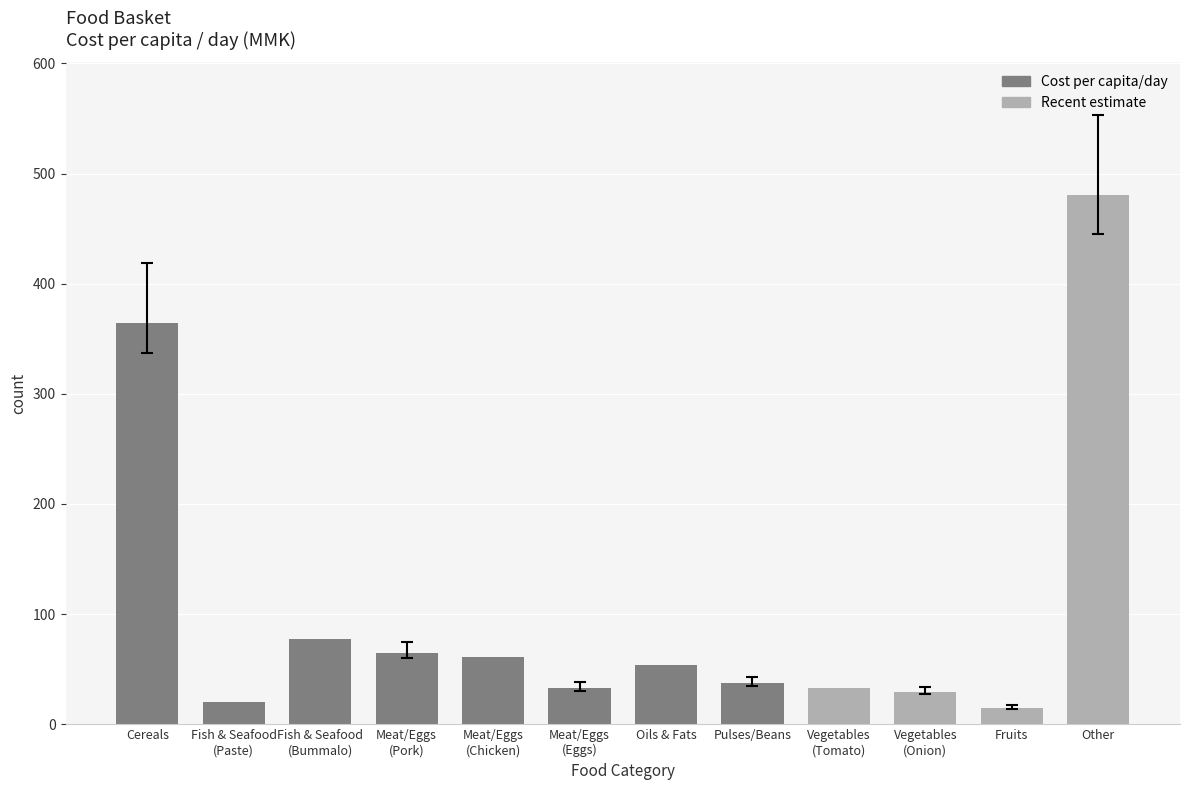

Which has a higher value, Meat/Eggs
(Chicken) or Cereals?

Cereals